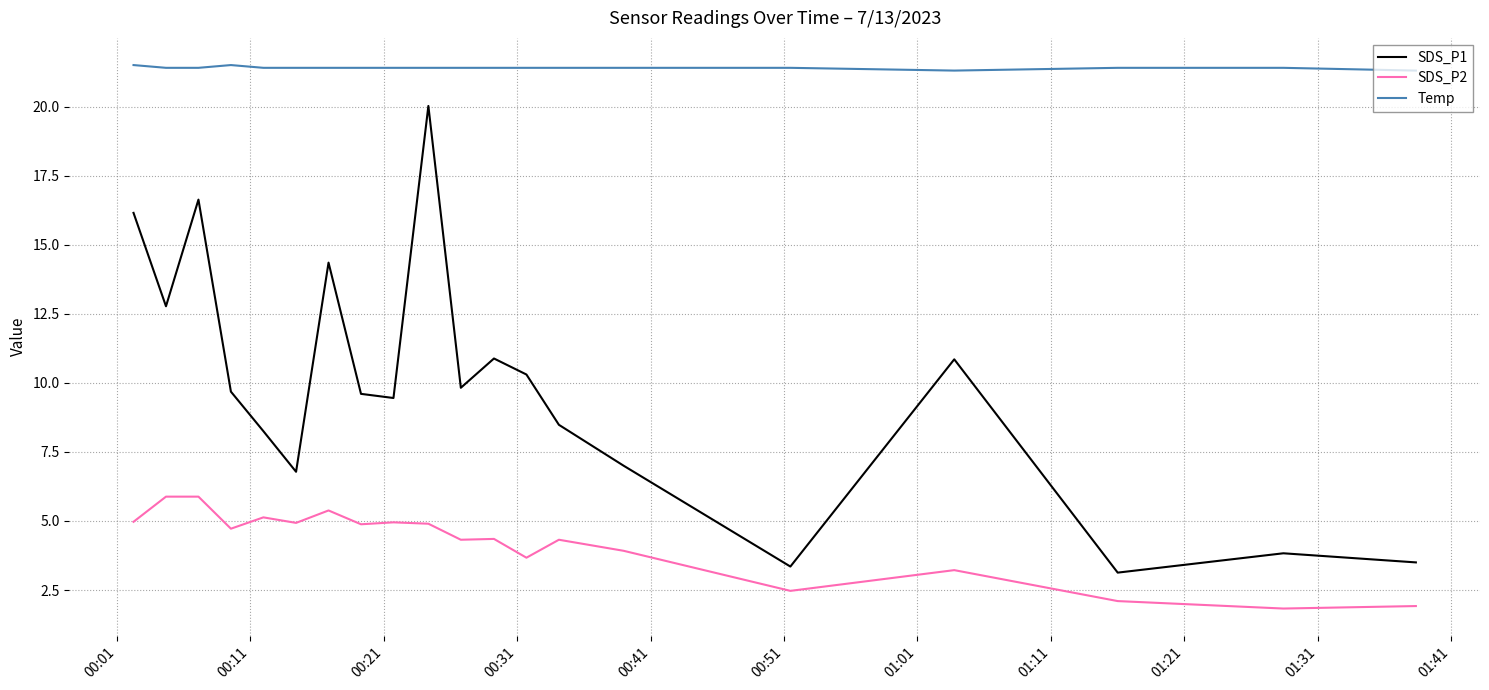

How many lines are shown in the chart?

3